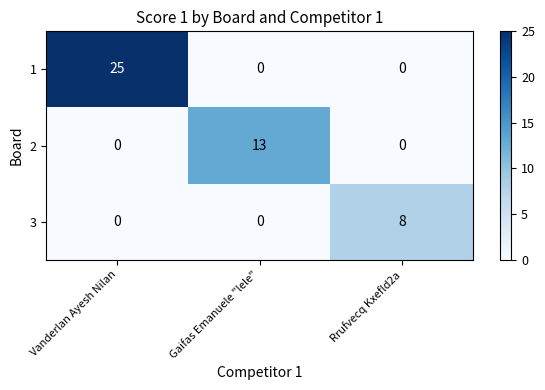

What is the total value across all series at Vanderlan Ayesh Nilan?

25